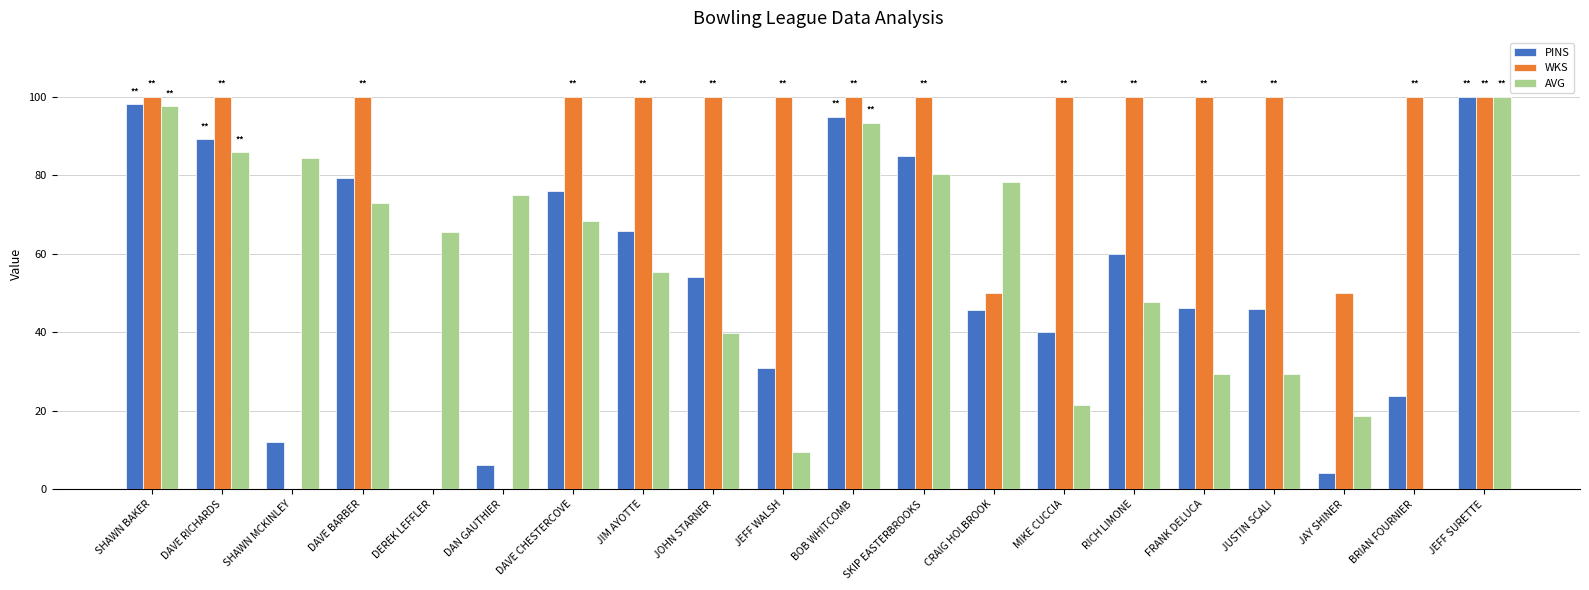

Which series changed the most between SHAWN MCKINLEY and SKIP EASTERBROOKS?

WKS